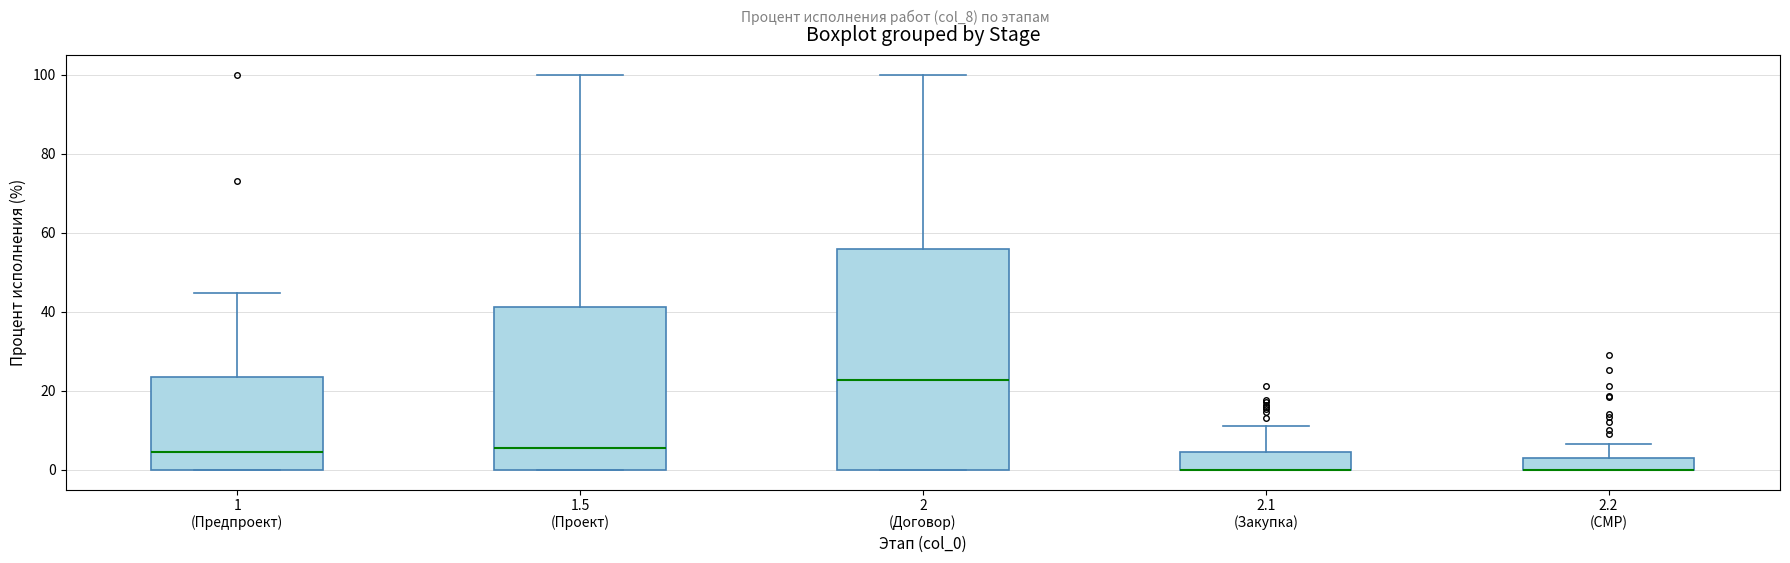

Which box is the tallest, from its lower edge to its upper edge?

2 (Договор)